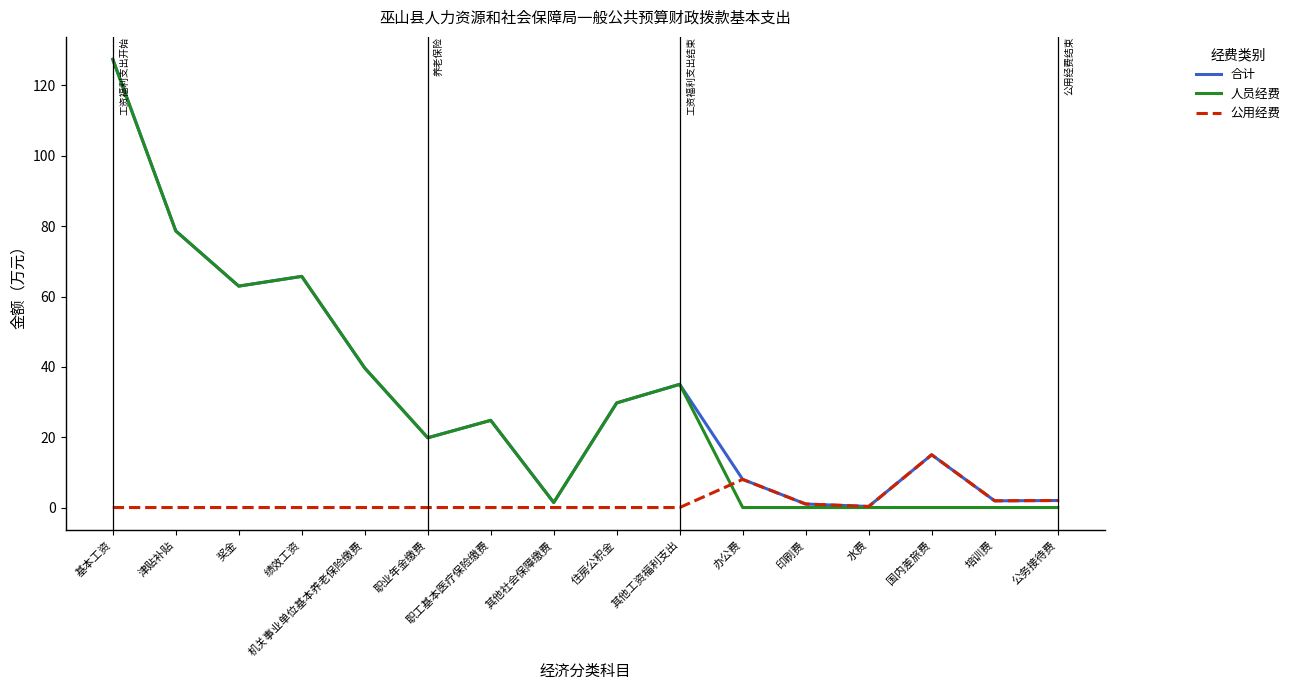

The 公用经费 series shows -4.7 at 基本工资. True or false?

False